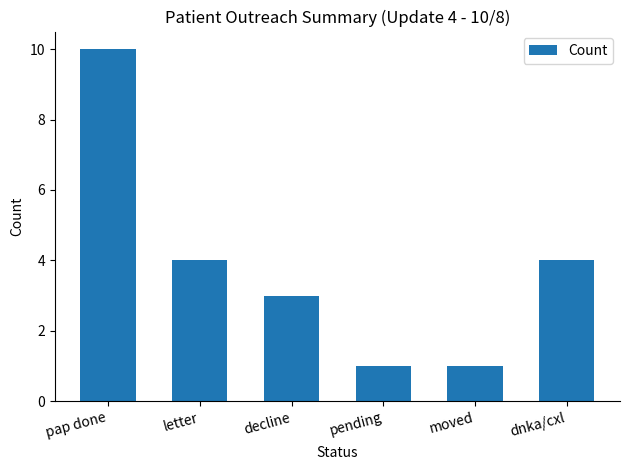

Reading left to right, list all the values displayed in this chart.

pap done=10	letter=4	decline=3	pending=1	moved=1	dnka/cxl=4